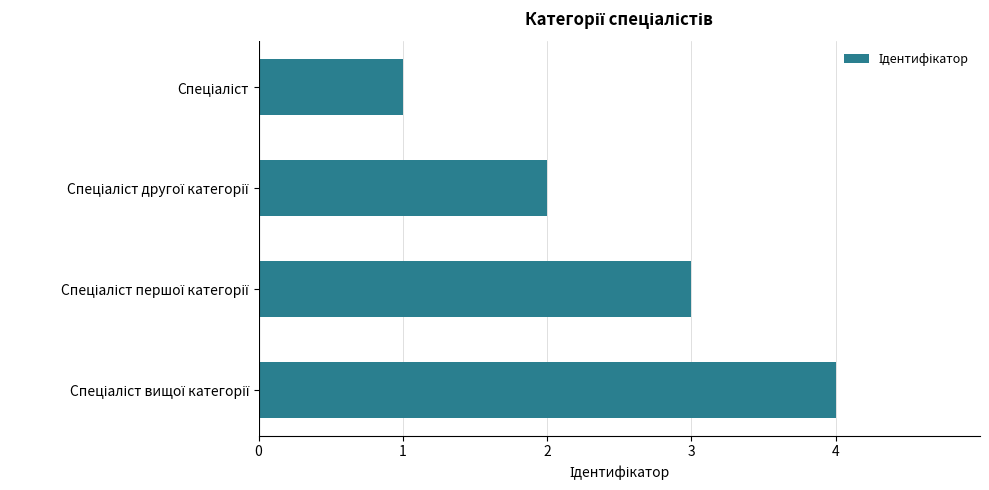

What is the difference between the maximum and minimum values?

3